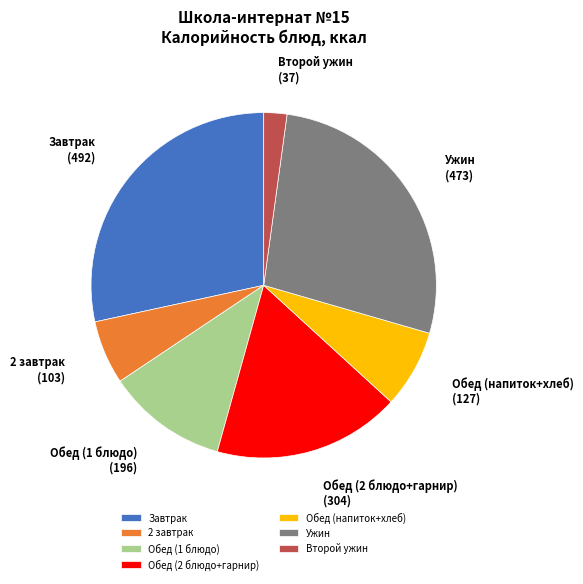

Do Обед (напиток+хлеб) and Завтрак together represent more than half of the pie?

No